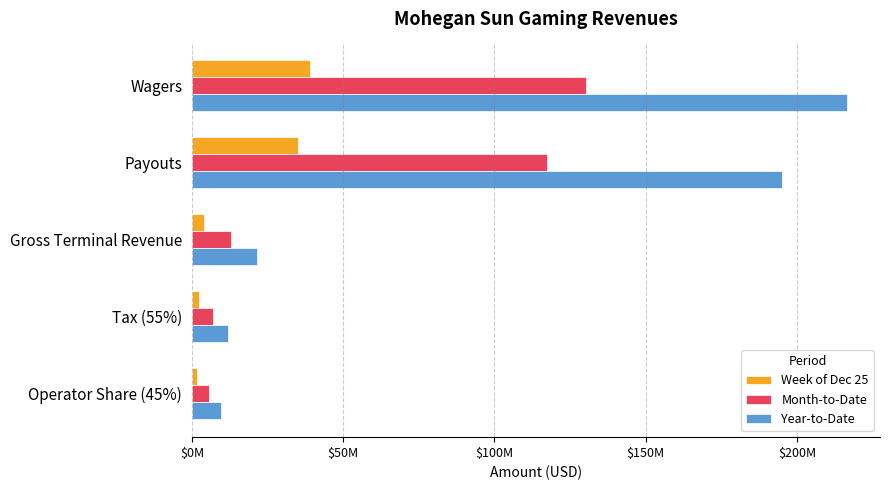

What are all the series names shown in the legend?

Week of Dec 25, Month-to-Date, Year-to-Date